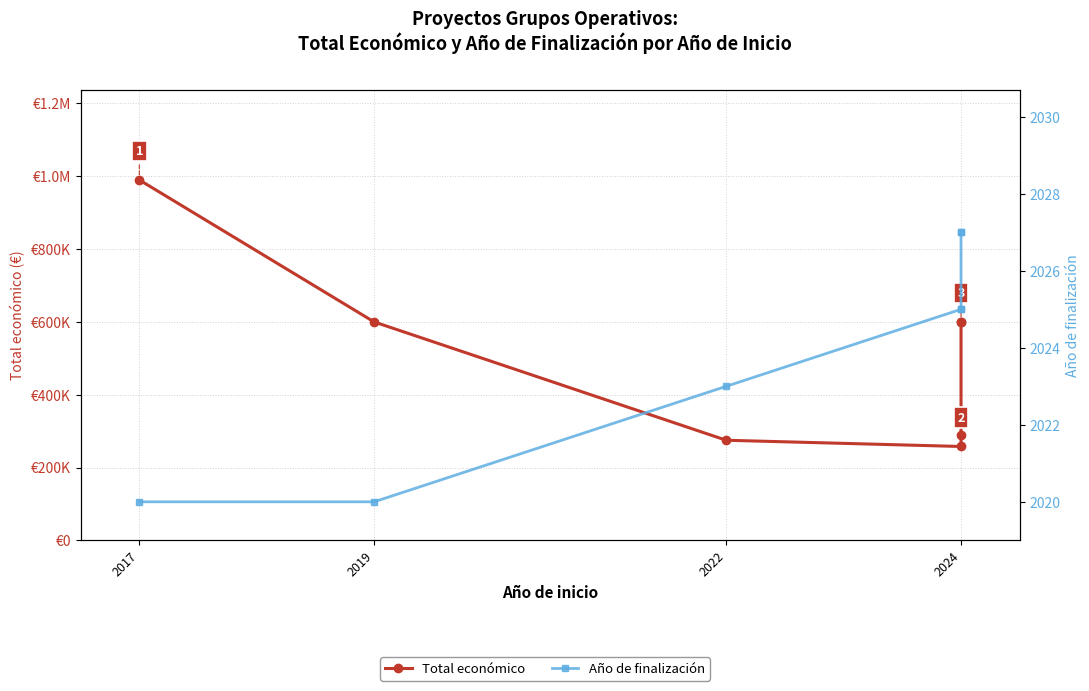

What is the approximate value of Año de finalización at 2024?

2027